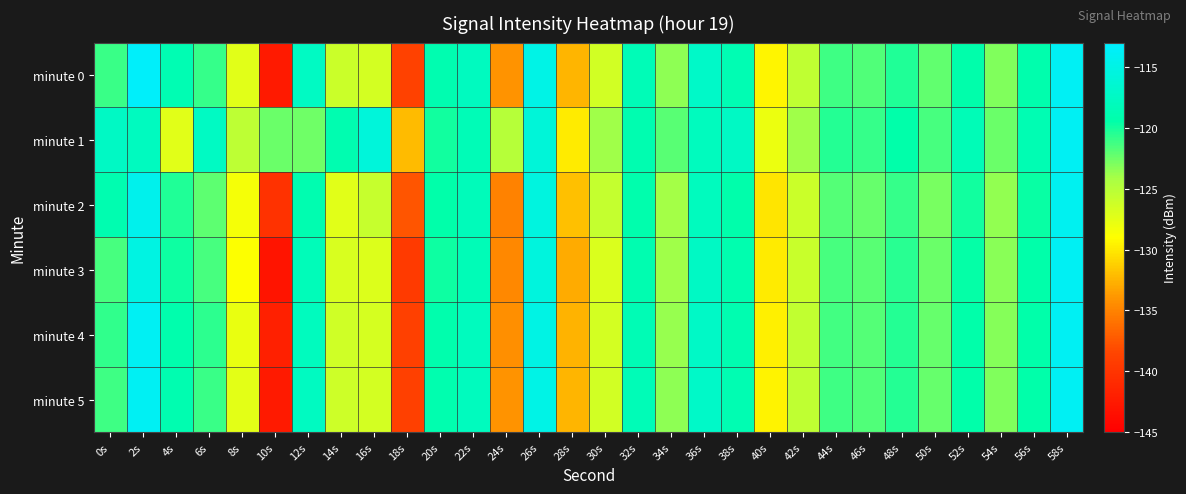

Rank the series by their maximum value, from lowest to highest.

minute 2, minute 1, minute 3, minute 4, minute 5, minute 0